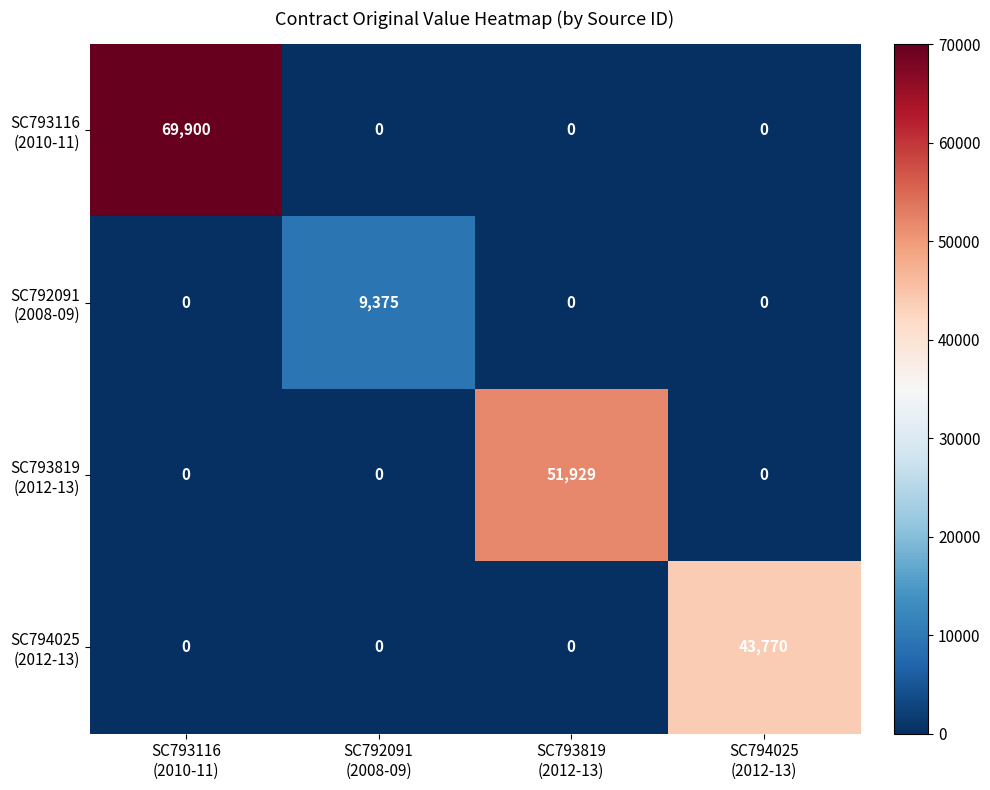

List the series in order of their peak value, highest first.

SC793116 (2010-11), SC793819 (2012-13), SC794025 (2012-13), SC792091 (2008-09)